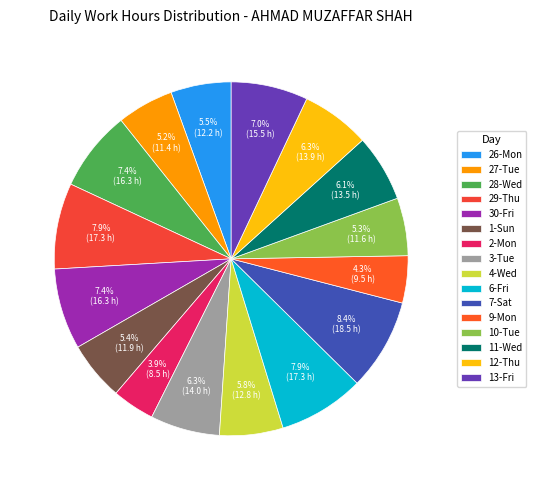

Which slice is the largest?

7-Sat